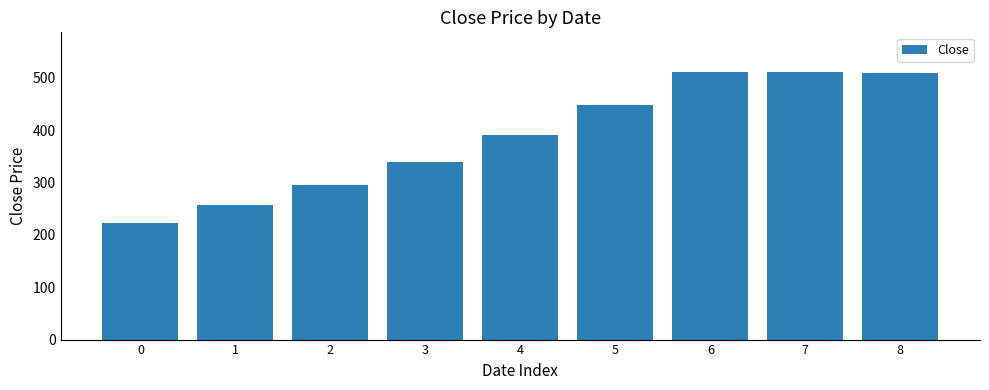

What is the smallest value displayed?

223.1